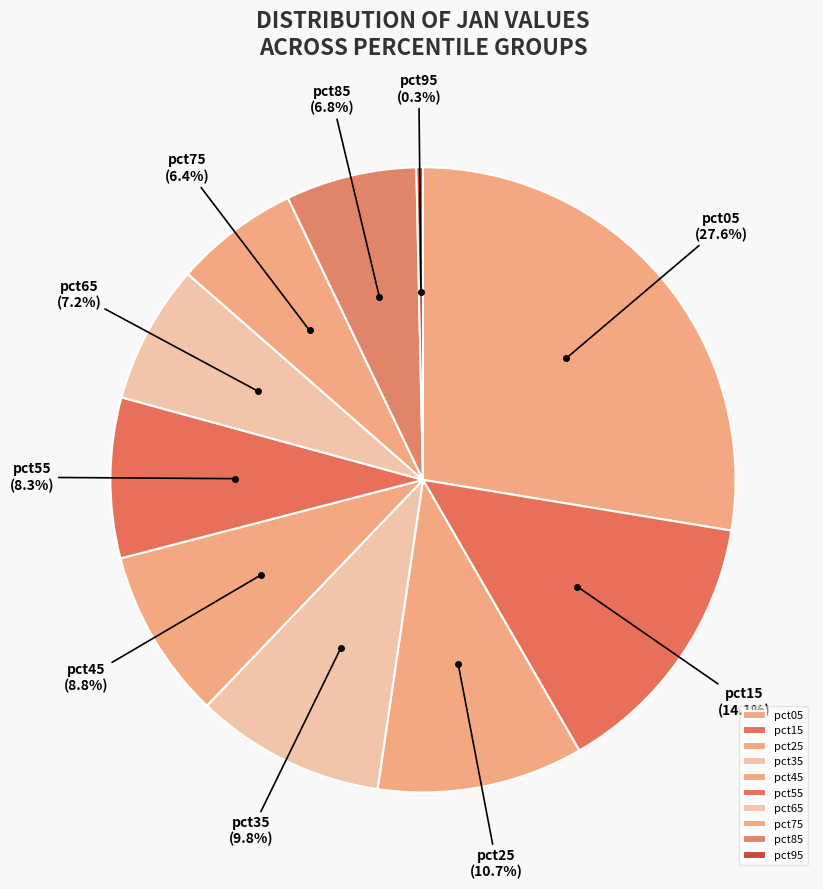

What is the smallest slice in the pie chart?

pct95